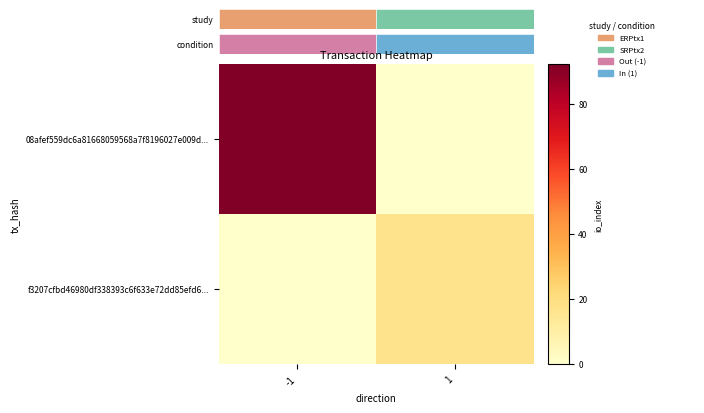

Reading left to right, list all the values displayed in this chart.

08afef559dc6a81668059568a7f8196027e009d...: -1=92	1=0
f3207cfbd46980df338393c6f633e72dd85efd6...: -1=0	1=17